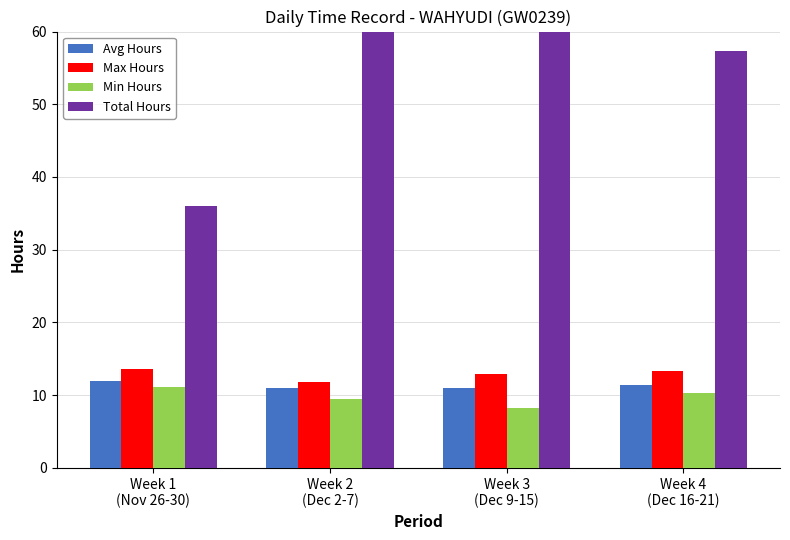

Reading left to right, list all the values displayed in this chart.

Avg Hours: 12.0	11.0	11.0	11.4
Max Hours: 13.6	11.8	12.9	13.3
Min Hours: 11.2	9.5	8.2	10.3
Total Hours: 36.0	65.8	66.1	57.3